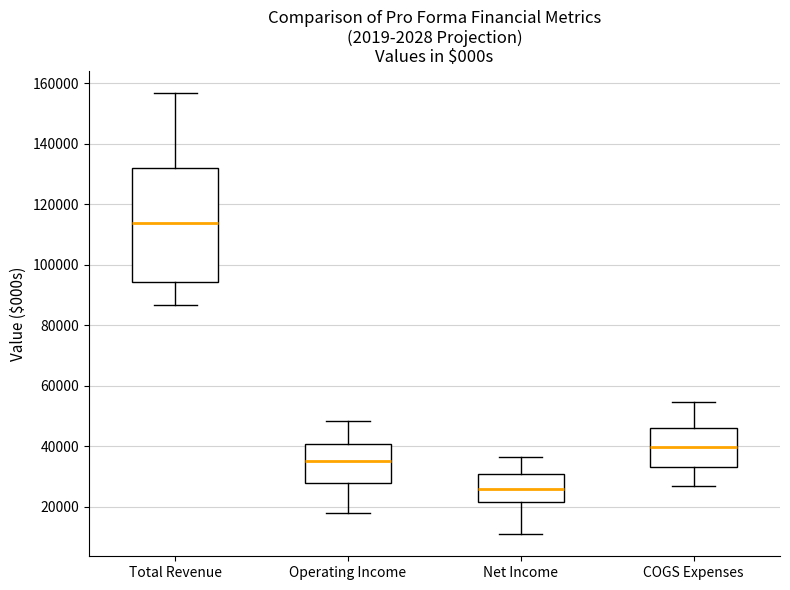

Where does the median line of the box for Total Revenue sit on the y-axis? The values are not printed on the chart, so give them approximately, as read against the axis.

114000